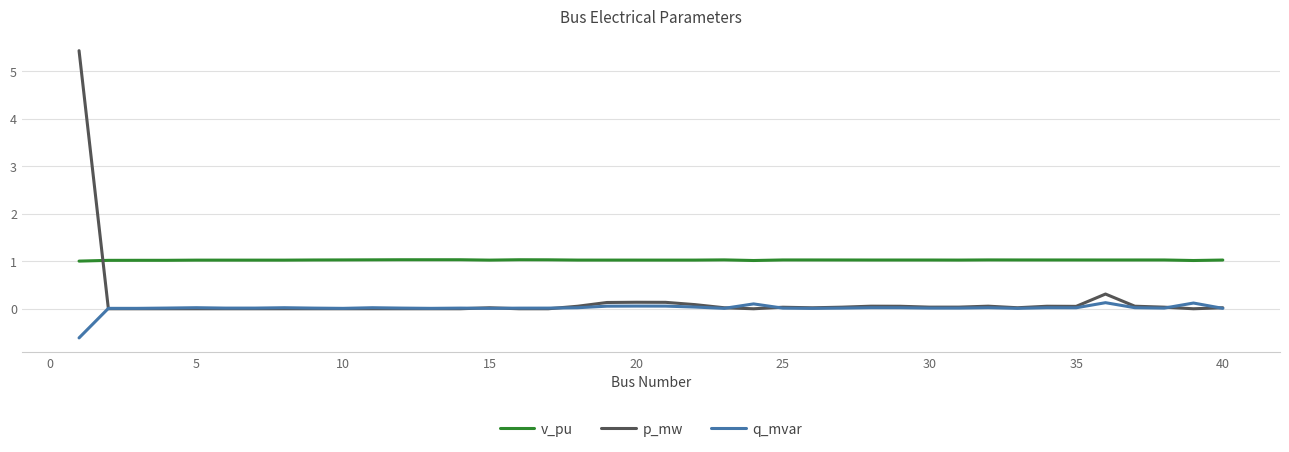

True or false: v_pu and q_mvar intersect in this chart.

False